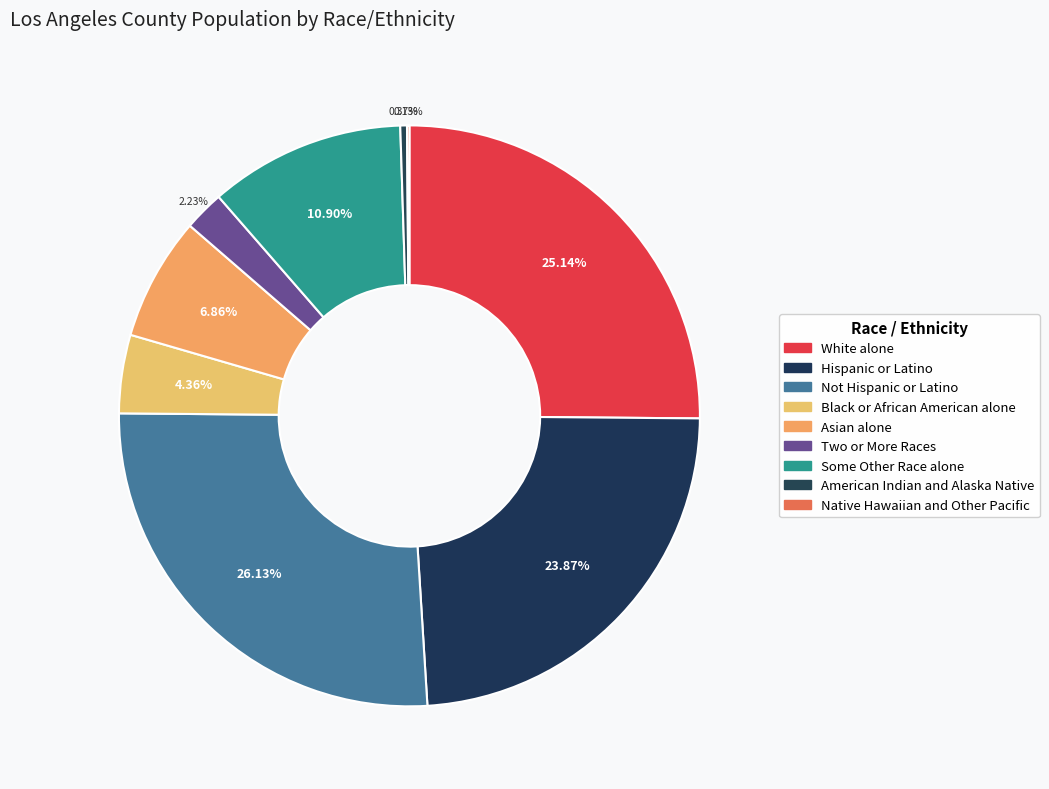

To the nearest percent, what is the average slice percentage?

11%